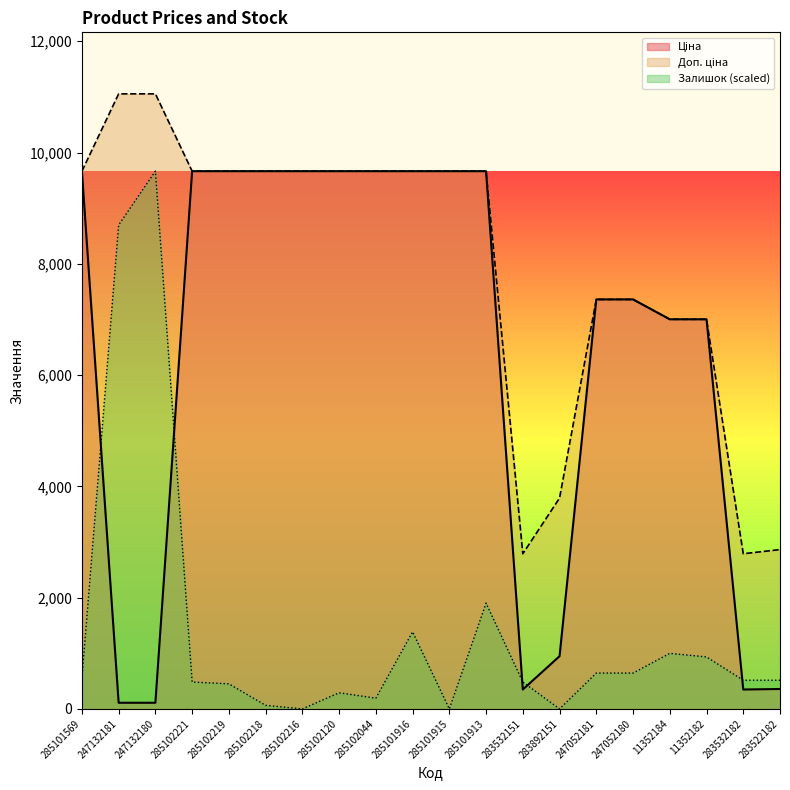

What is the sum of all Ціна values?

127596.3